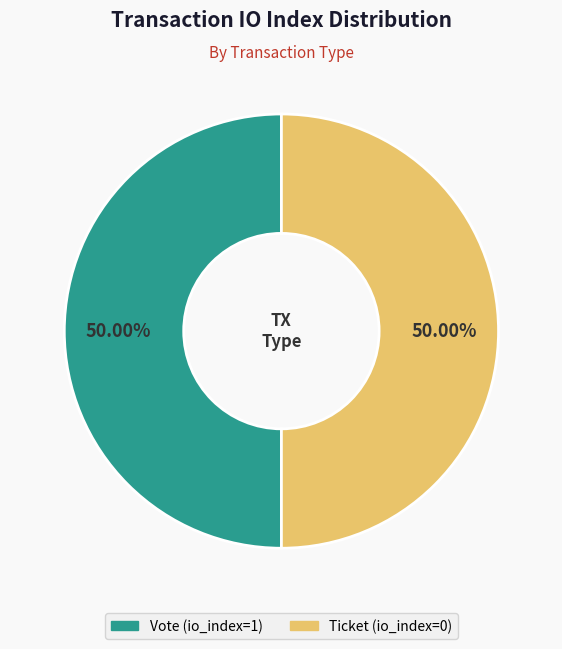

Do Ticket (io_index=0) and Vote (io_index=1) together represent more than half of the pie?

Yes